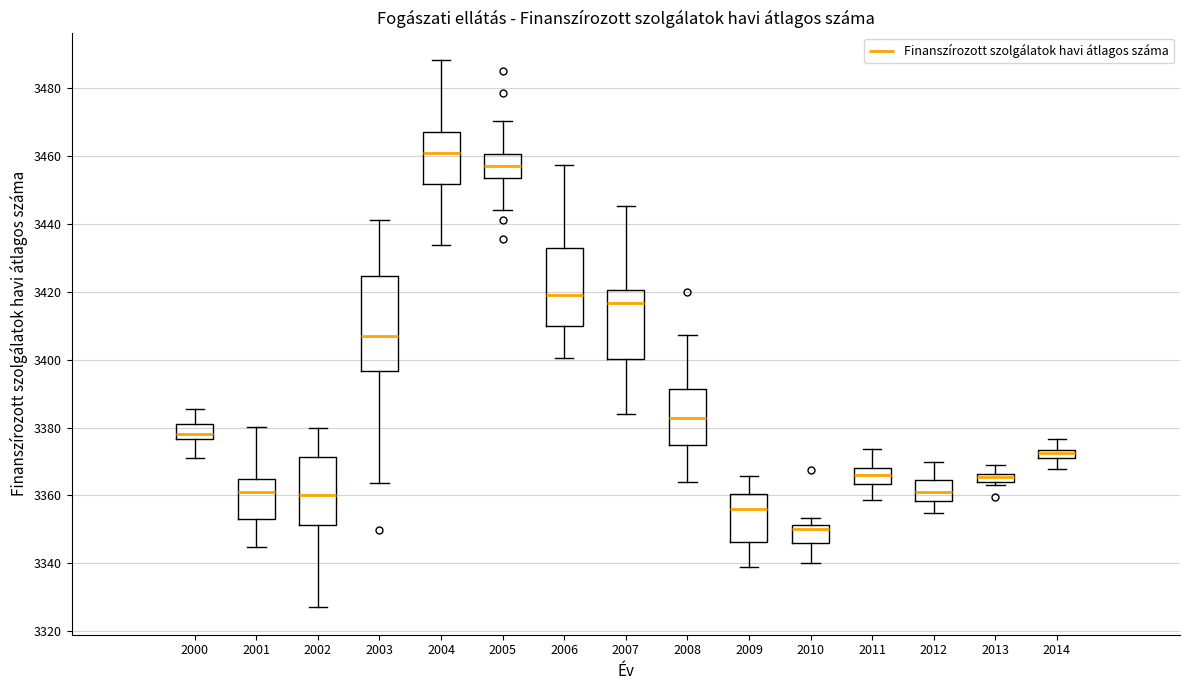

Where does the lower whisker of the box at x = 2012 end on the y-axis? The values are not printed on the chart, so give them approximately, as read against the axis.

3354